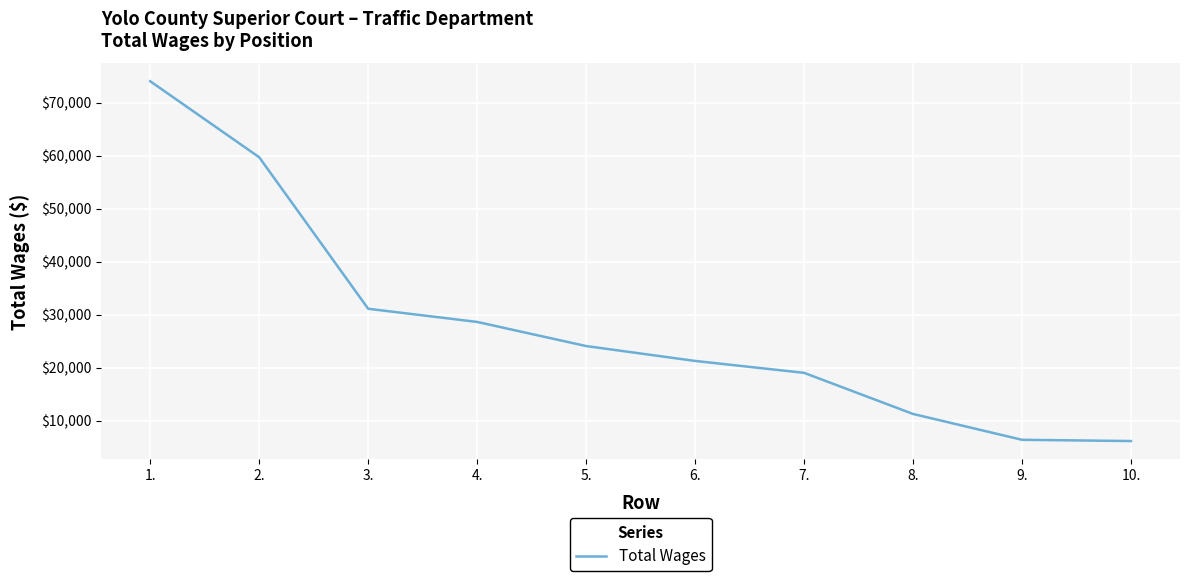

True or false: there are more than 1 points higher than both neighbors.

False